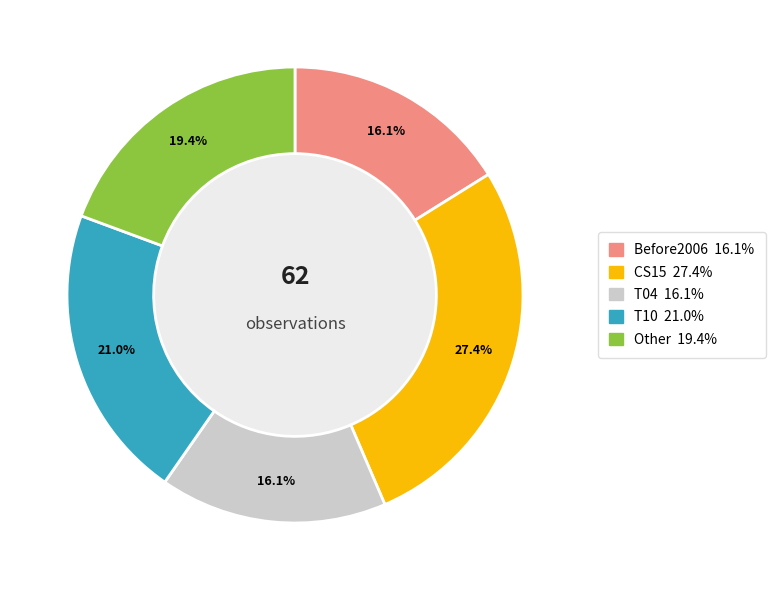

How many segments does this pie chart have?

5